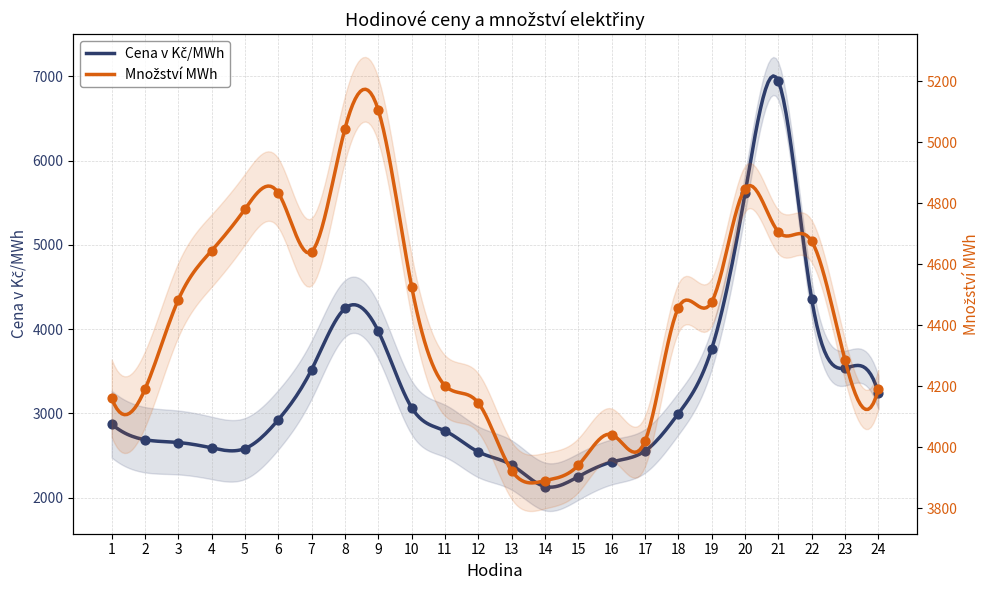

At how many categories does at least one series exceed 3748?

24